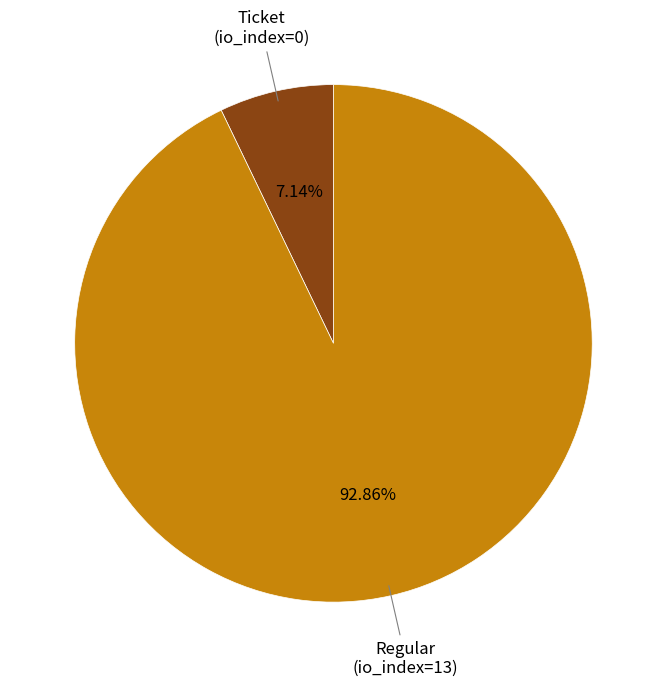

Does any single category account for the majority?

Yes